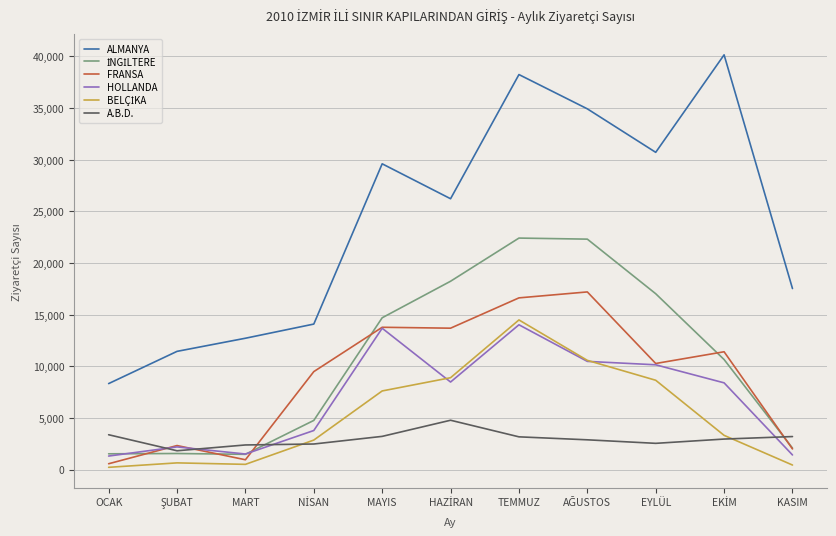

What is the lowest value of the HOLLANDA series?

1333